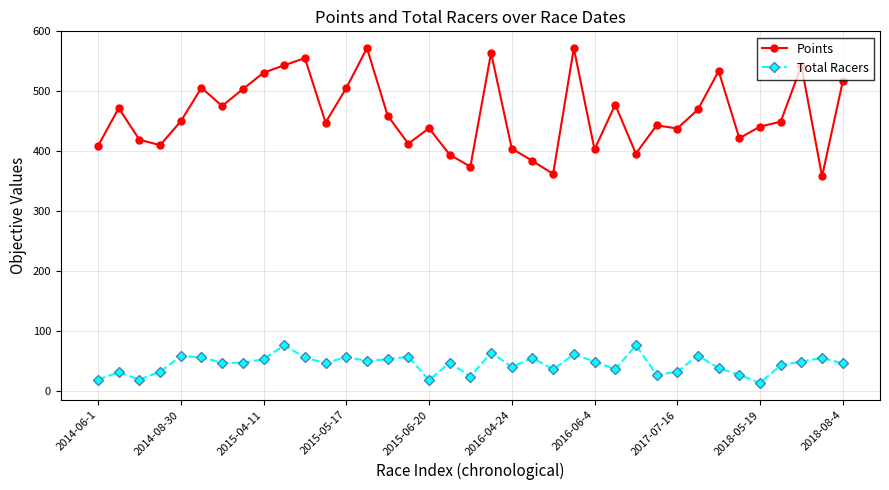

Which series has the widest spread of values?

Points